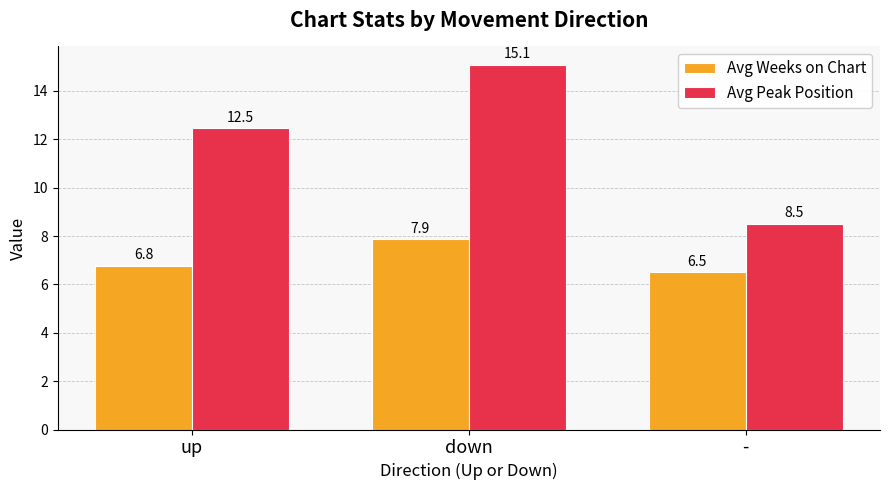

What are all the series names shown in the legend?

Avg Weeks on Chart, Avg Peak Position